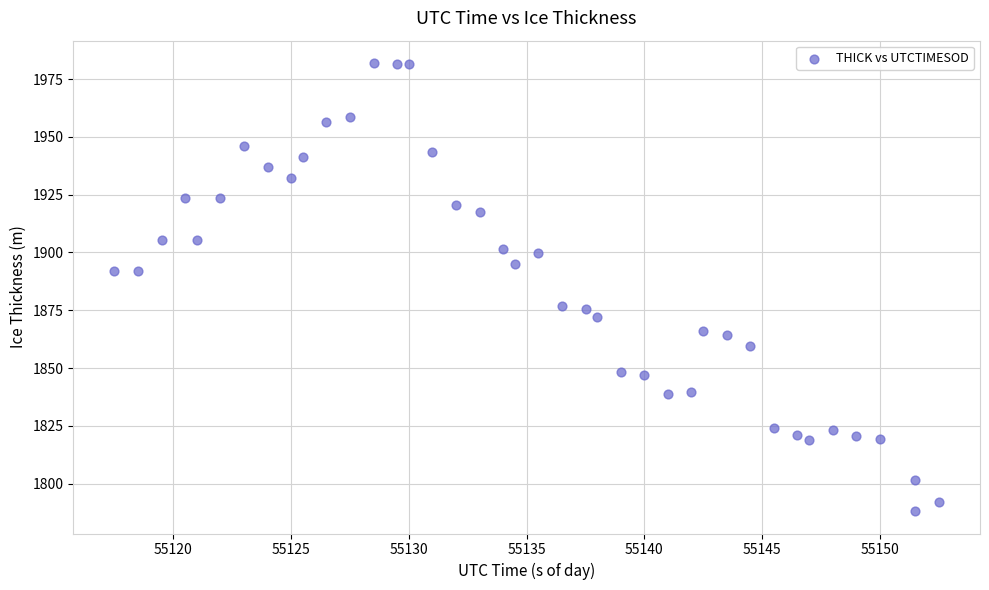

What is the range of Y values (max minus min)?

193.8